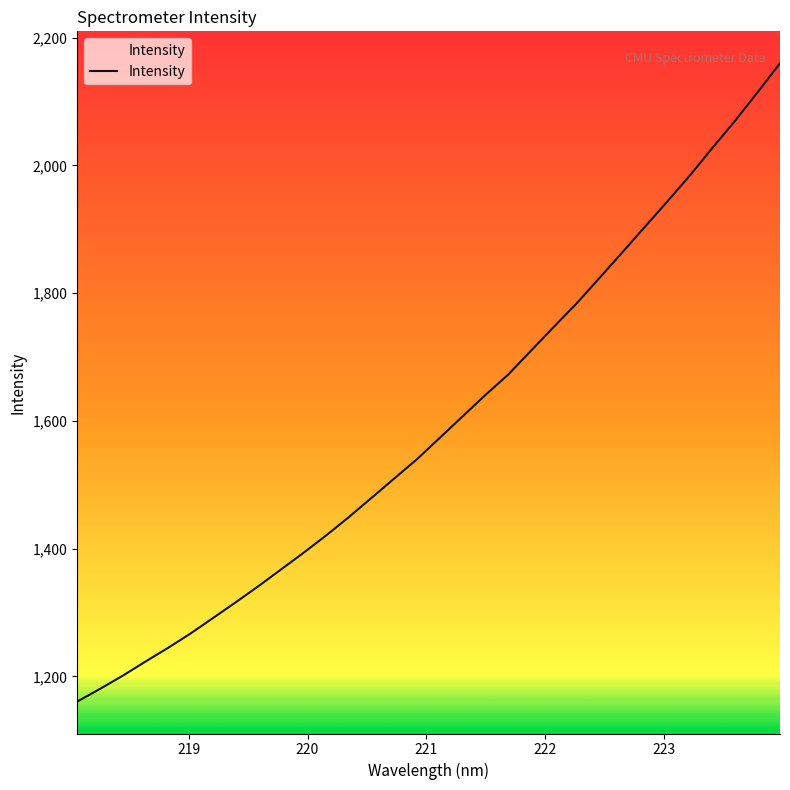

What is the smallest value displayed?

1160.7